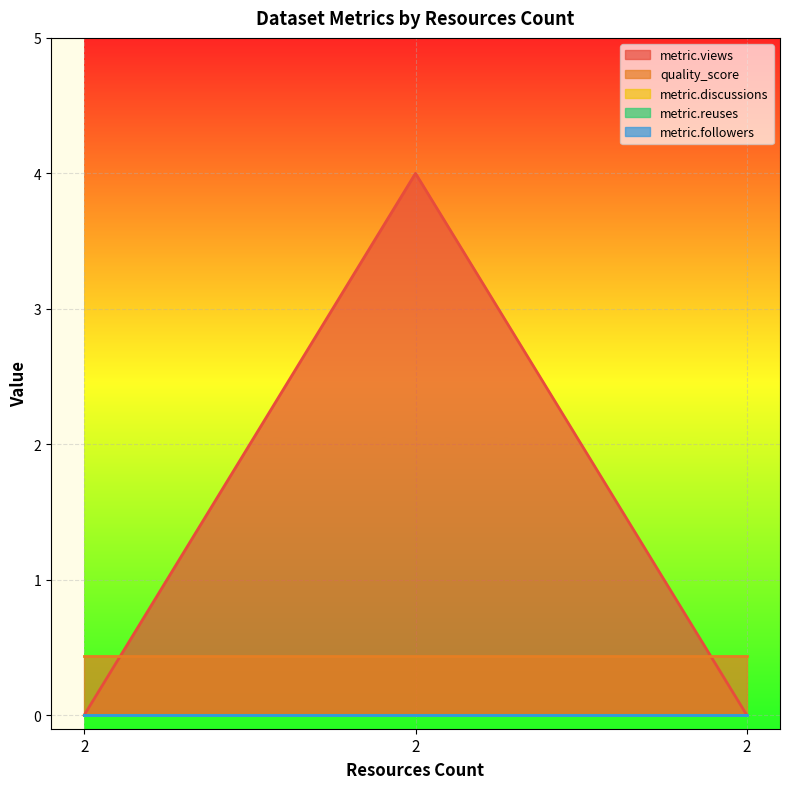

What is the spread (max minus min) of values at 2?

0.4